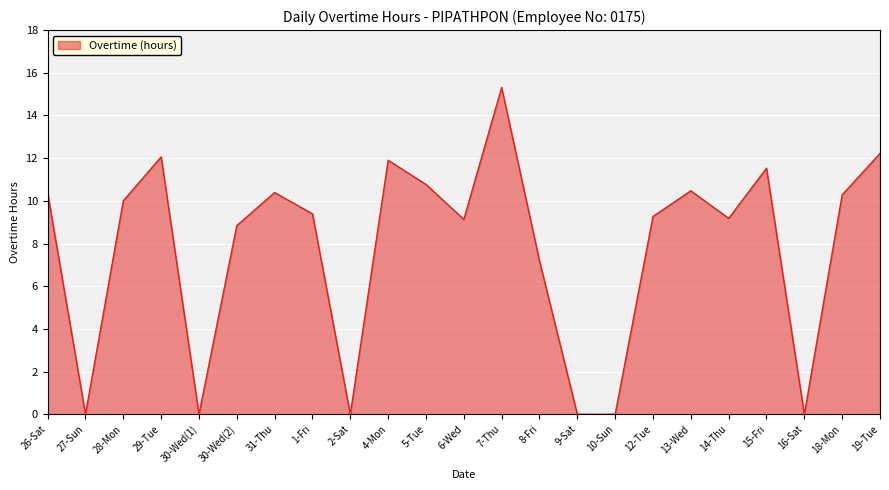

Where is the data nearest to the value 7?

8-Fri